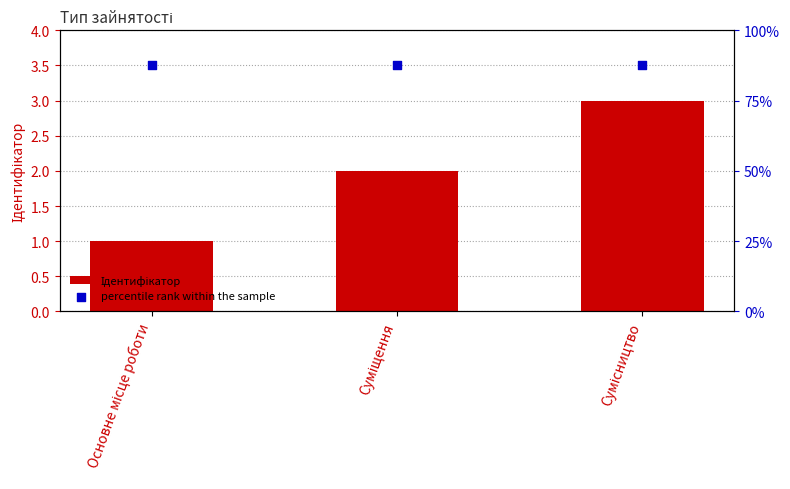

Which series reaches the minimum Y coordinate?

Ідентифікатор